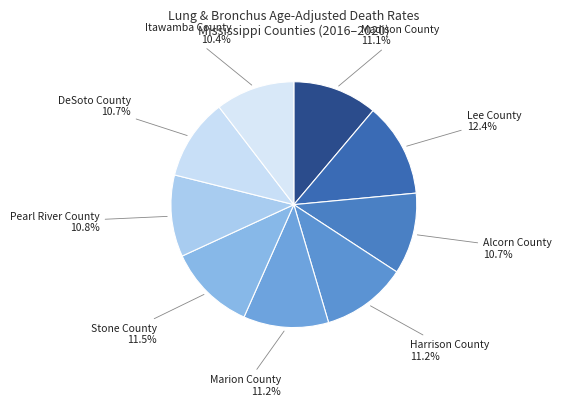

Is it true that Alcorn County is 11% of the pie?

True